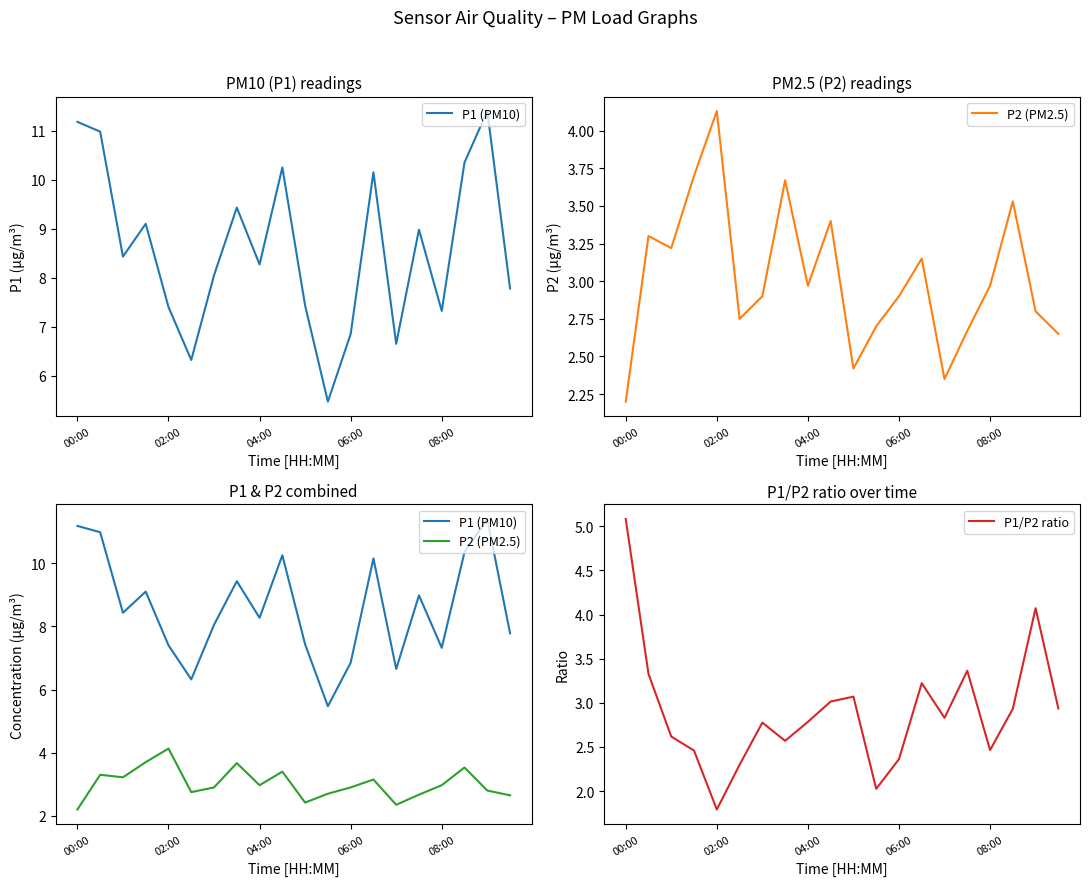

What is the difference between the second highest and minimum values in the P1 (PM10) series?

5.7